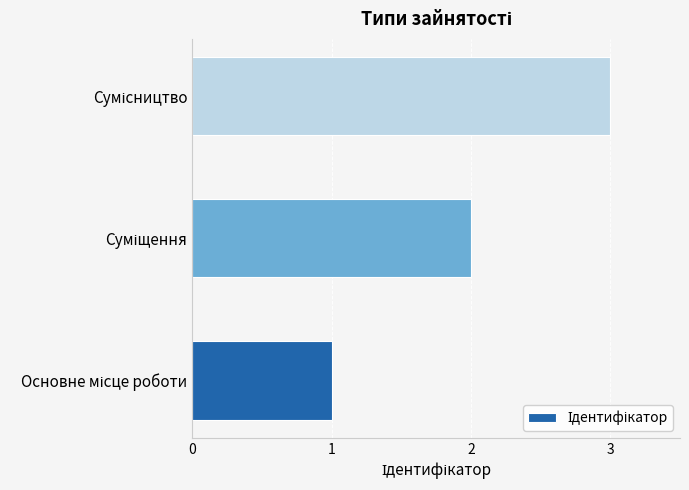

What is the maximum value shown in the chart?

3